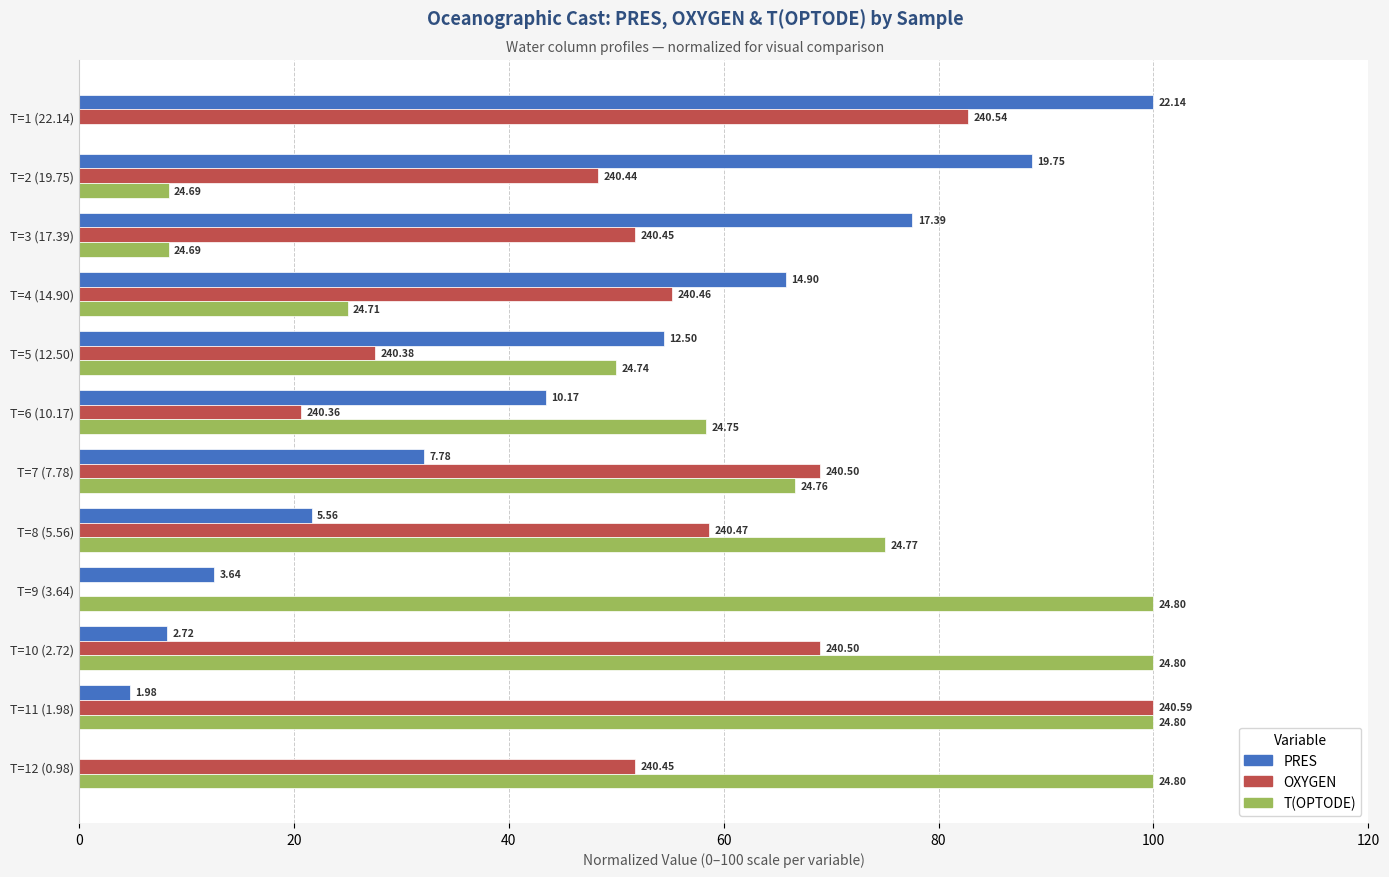

What are all the series names shown in the legend?

PRES, OXYGEN, T(OPTODE)